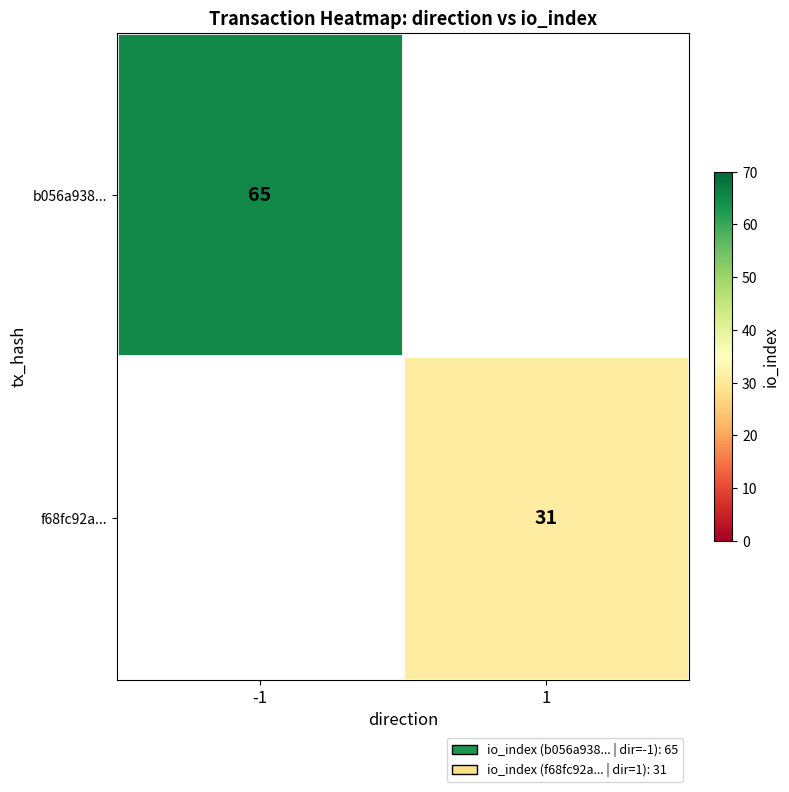

The b056a938... series shows 103 at -1. True or false?

False